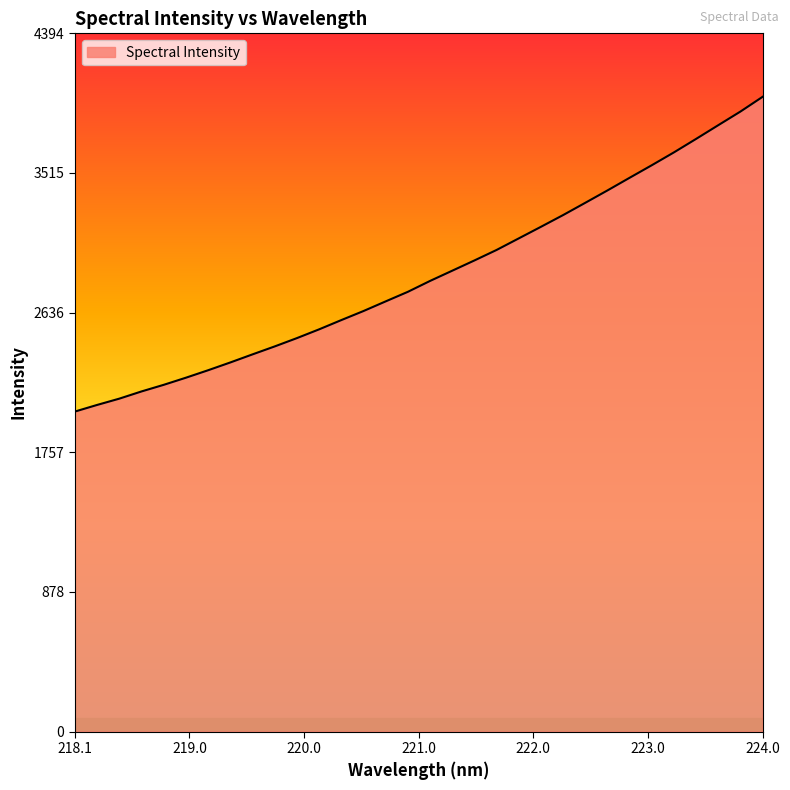

What is the minimum value shown in the chart?

2013.7